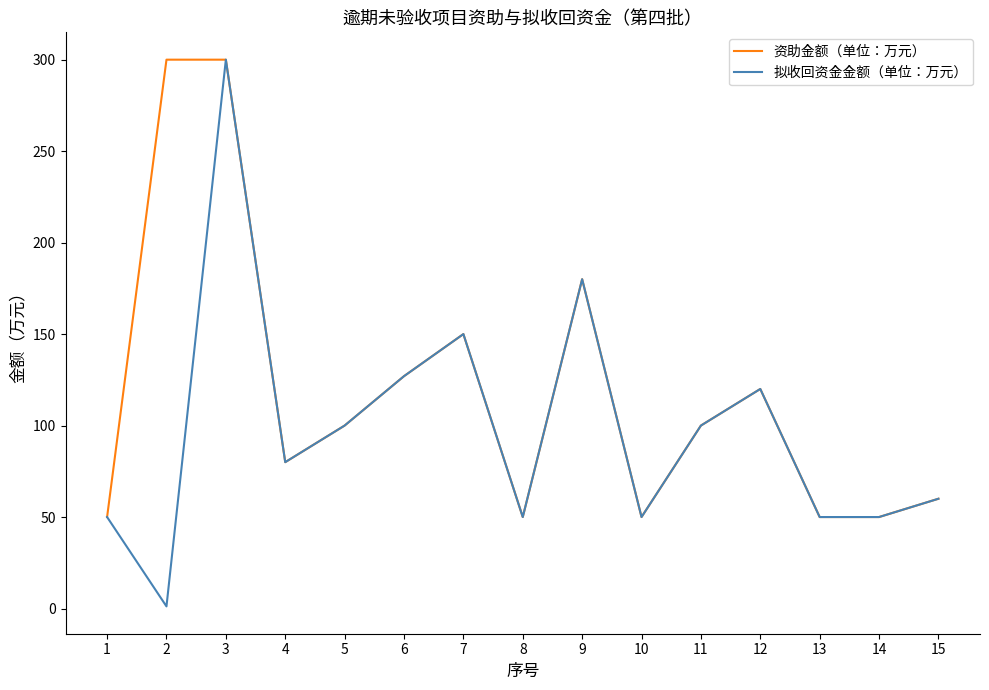

Where is 拟收回资金金额（单位：万元） nearest to the value 150?

7